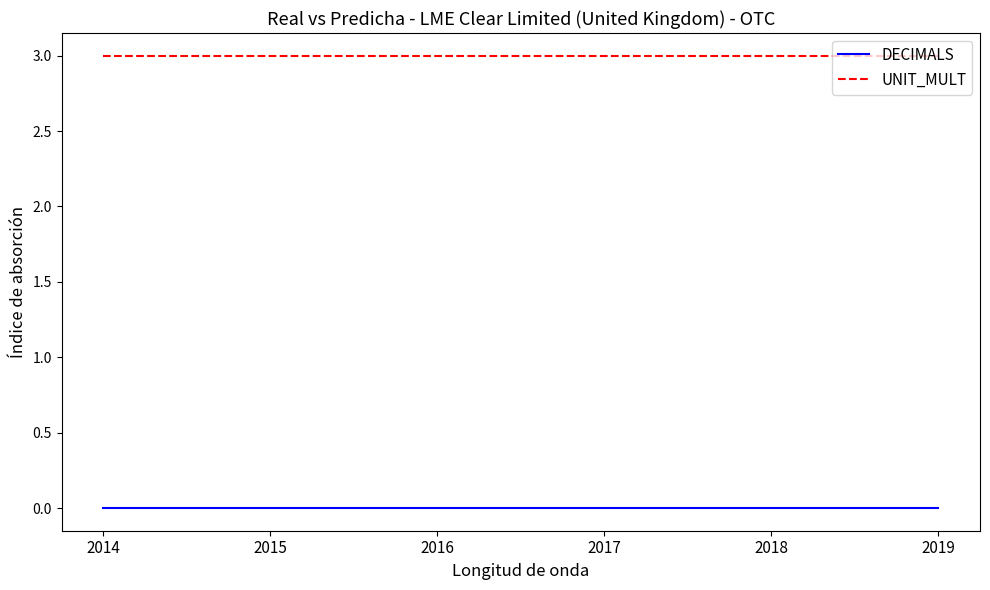

What are all the series names shown in the legend?

DECIMALS, UNIT_MULT